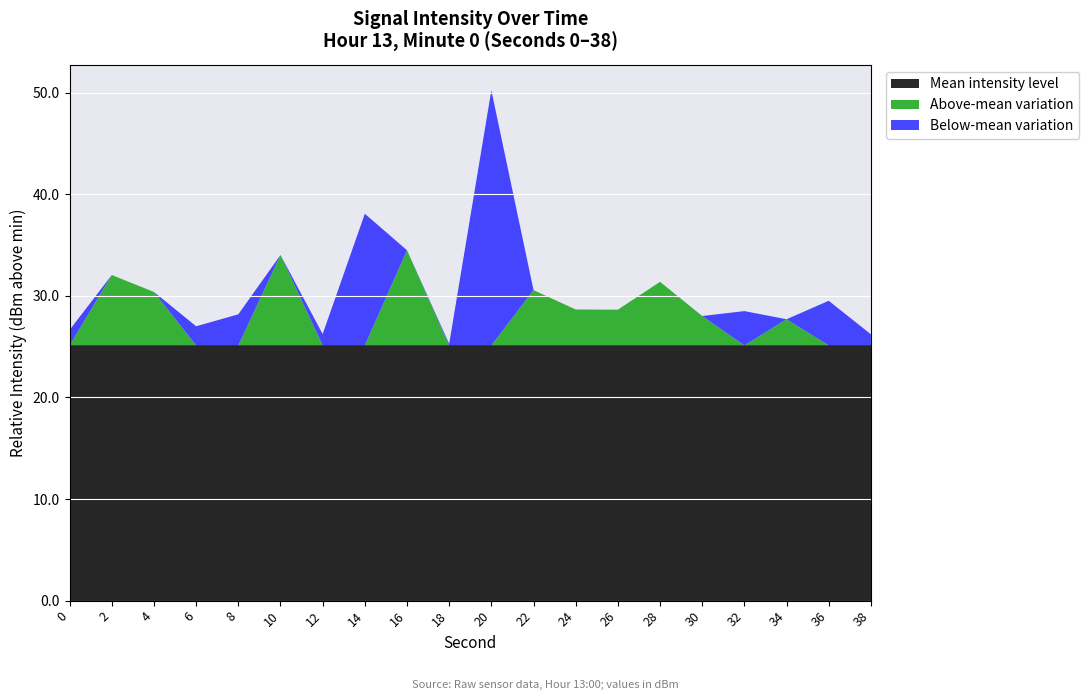

What value does the Mean intensity level series have at 16?

25.1